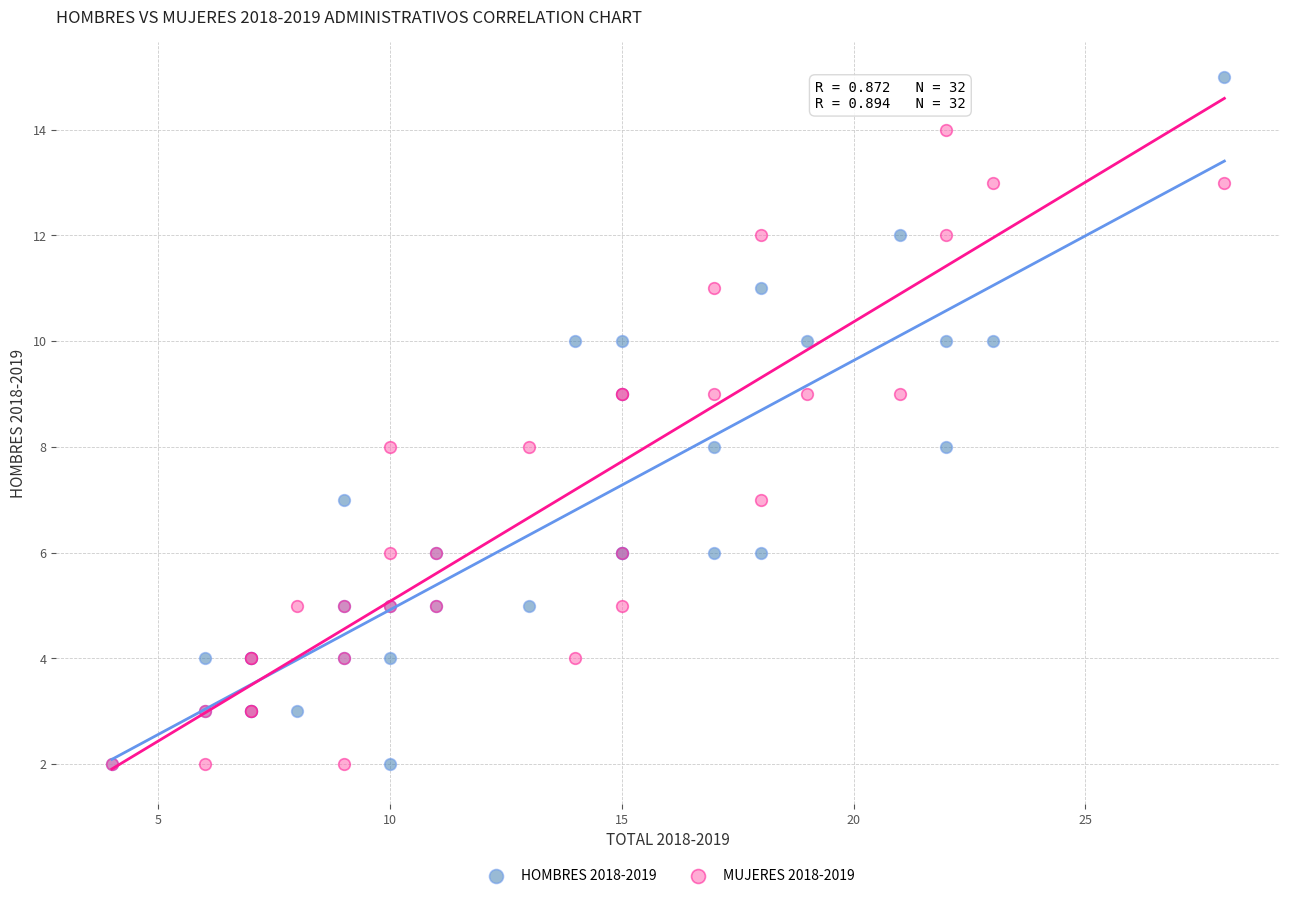

What is the X range (max minus min) for the scatter plot?

24